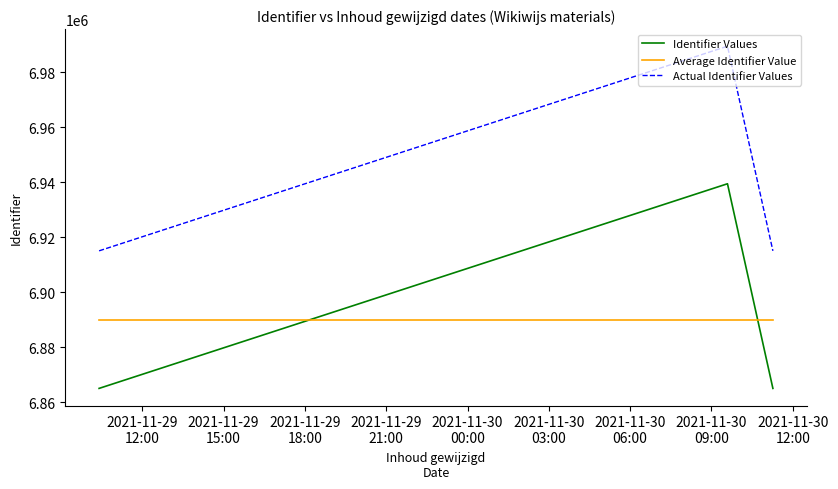

What is the difference between the maximum and minimum values in the Actual Identifier Values series?

74387